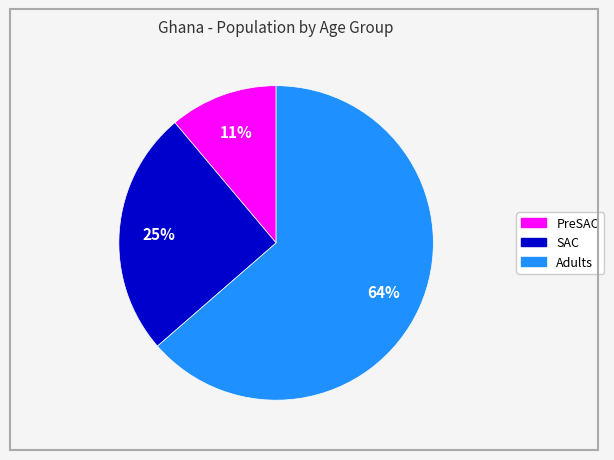

To the nearest percent, what is the average slice percentage?

33%